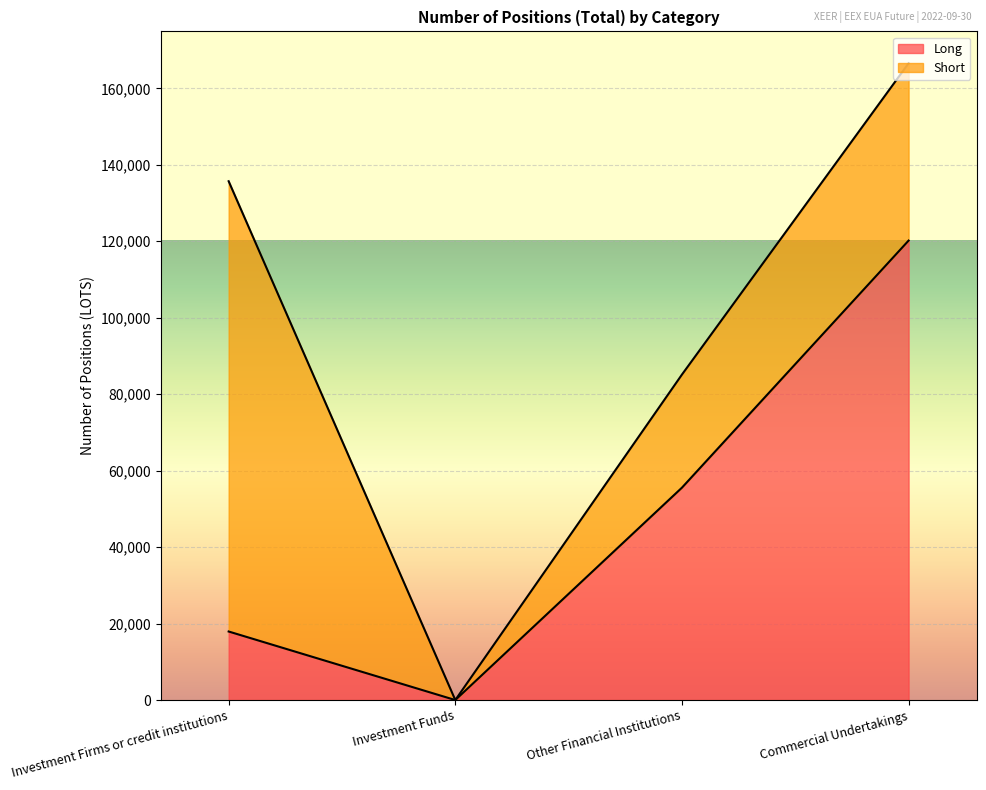

How many lines are shown in the chart?

2